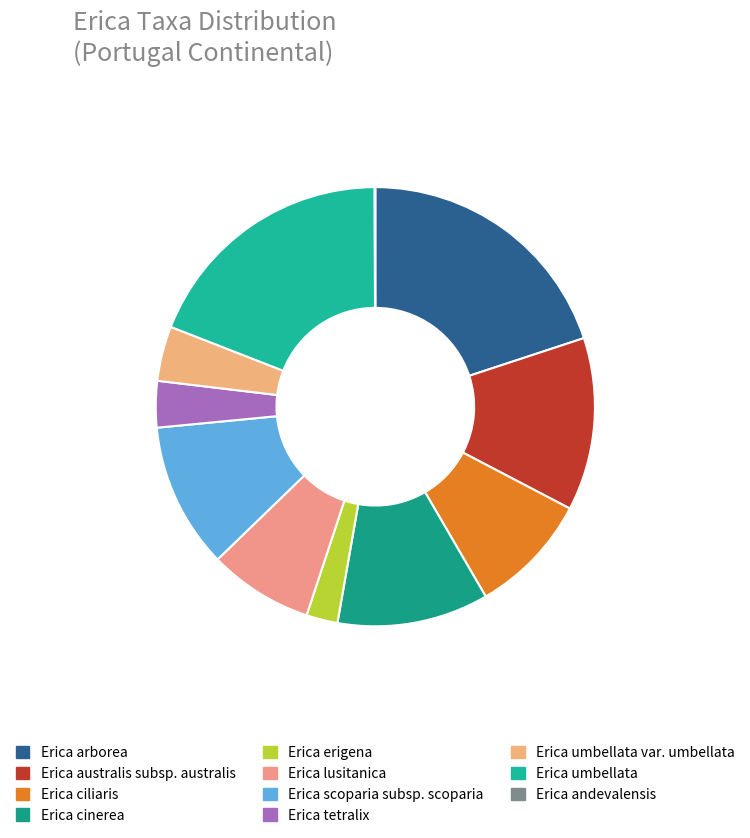

Does any single category account for the majority?

No